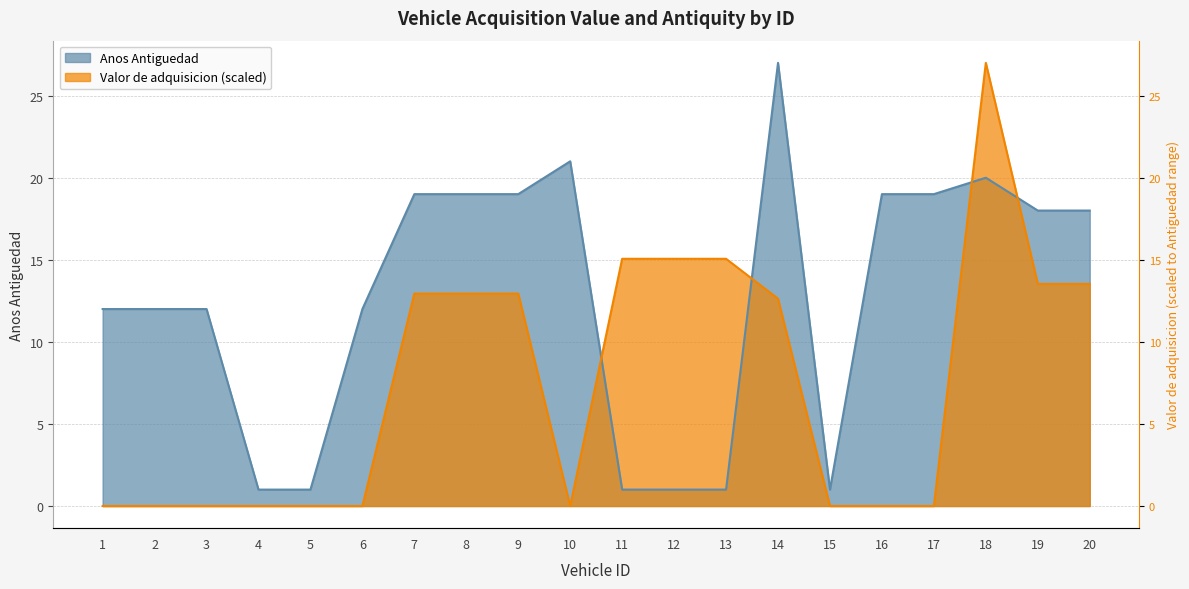

At how many categories does at least one series exceed 8?

17